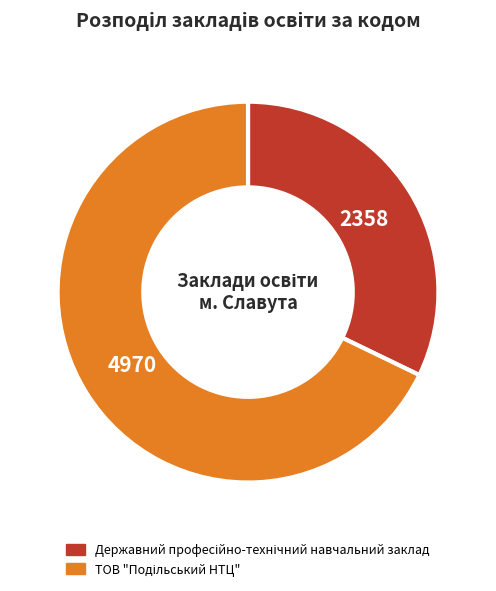

Is there a majority slice in this chart?

Yes